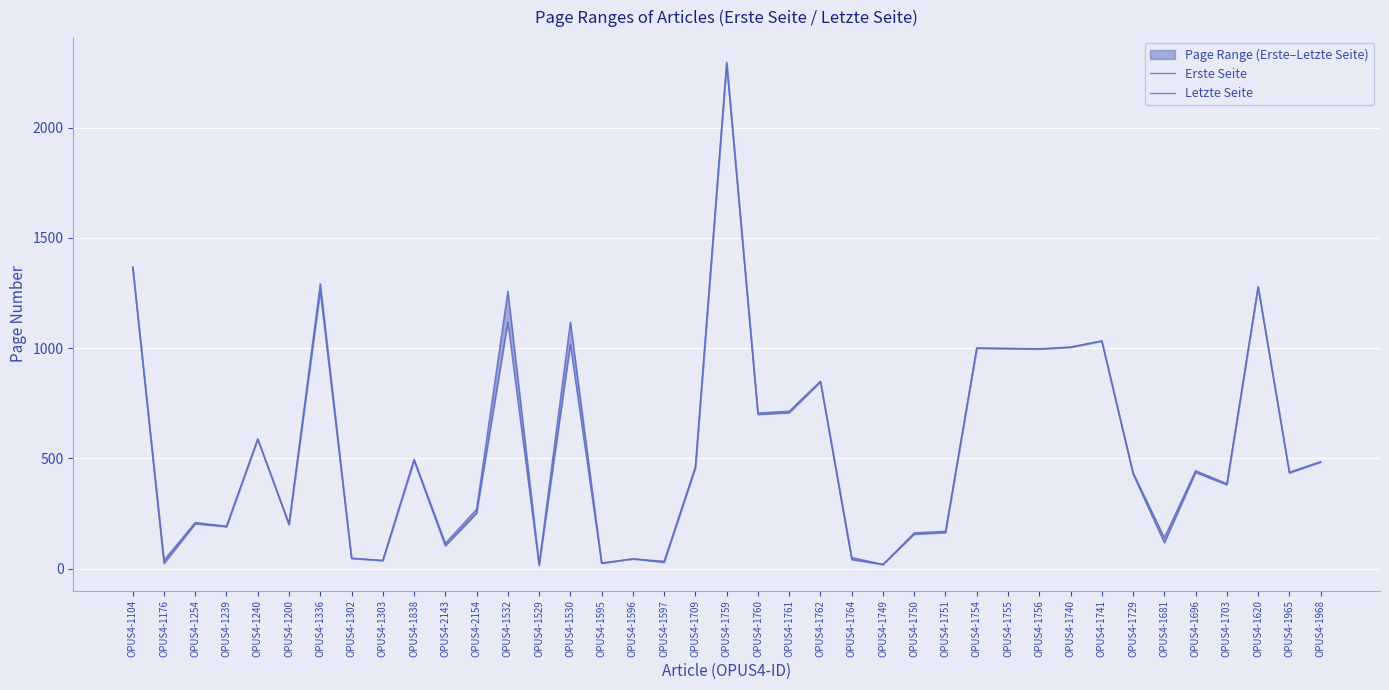

True or false: Erste Seite has a value of 156 at OPUS4-1750.

True